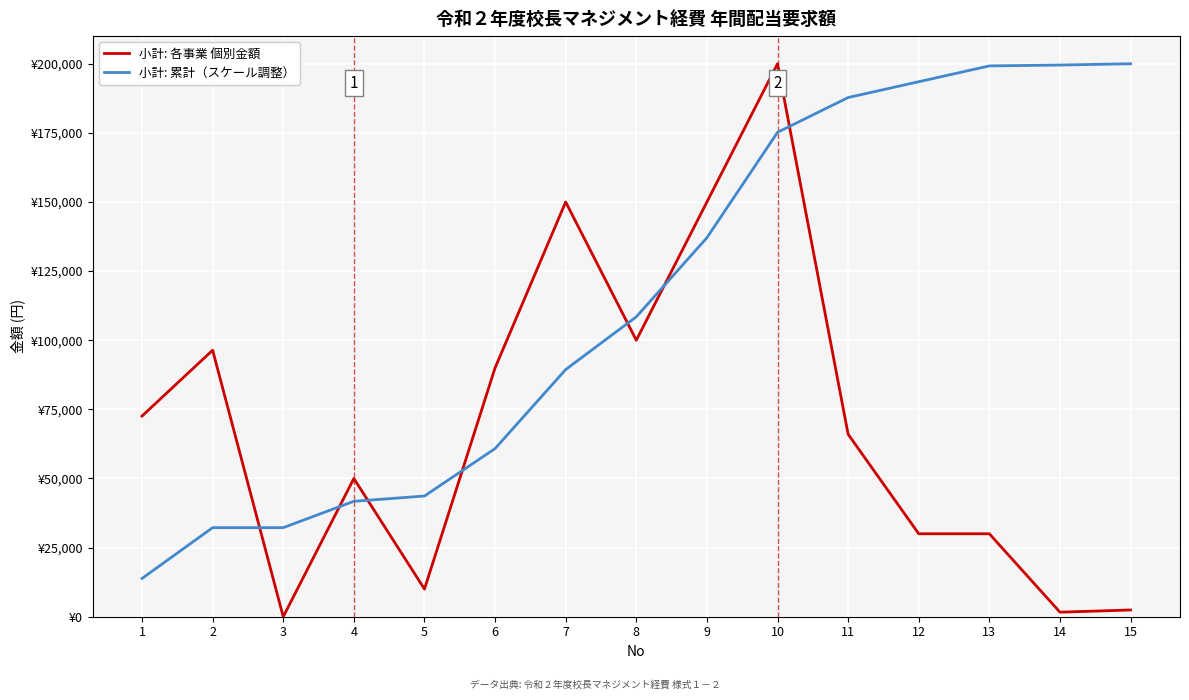

Which series has the largest range (max minus min)?

小計: 各事業 個別金額